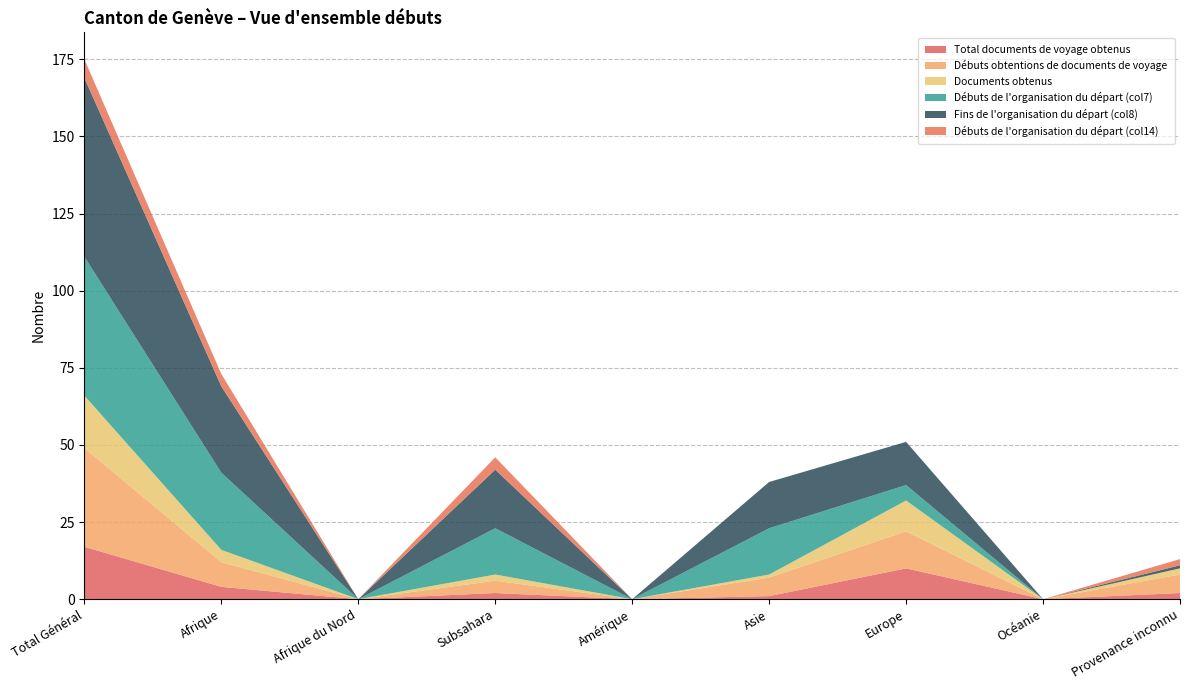

Reading right to left, transcribe all the data shown in this chart.

Total documents de voyage obtenus: Provenance inconnu=2	Océanie=0	Europe=10	Asie=1	Amérique=0	Subsahara=2	Afrique du Nord=0	Afrique=4	Total Général=17
Débuts obtentions de documents de voyage: Provenance inconnu=6	Océanie=0	Europe=12	Asie=6	Amérique=0	Subsahara=4	Afrique du Nord=0	Afrique=8	Total Général=32
Documents obtenus: Provenance inconnu=2	Océanie=0	Europe=10	Asie=1	Amérique=0	Subsahara=2	Afrique du Nord=0	Afrique=4	Total Général=17
Débuts de l'organisation du départ (col7): Provenance inconnu=0	Océanie=0	Europe=5	Asie=15	Amérique=0	Subsahara=15	Afrique du Nord=0	Afrique=25	Total Général=45
Fins de l'organisation du départ (col8): Provenance inconnu=1	Océanie=0	Europe=14	Asie=15	Amérique=0	Subsahara=19	Afrique du Nord=0	Afrique=28	Total Général=58
Débuts de l'organisation du départ (col14): Provenance inconnu=2	Océanie=0	Europe=0	Asie=0	Amérique=0	Subsahara=4	Afrique du Nord=0	Afrique=4	Total Général=6